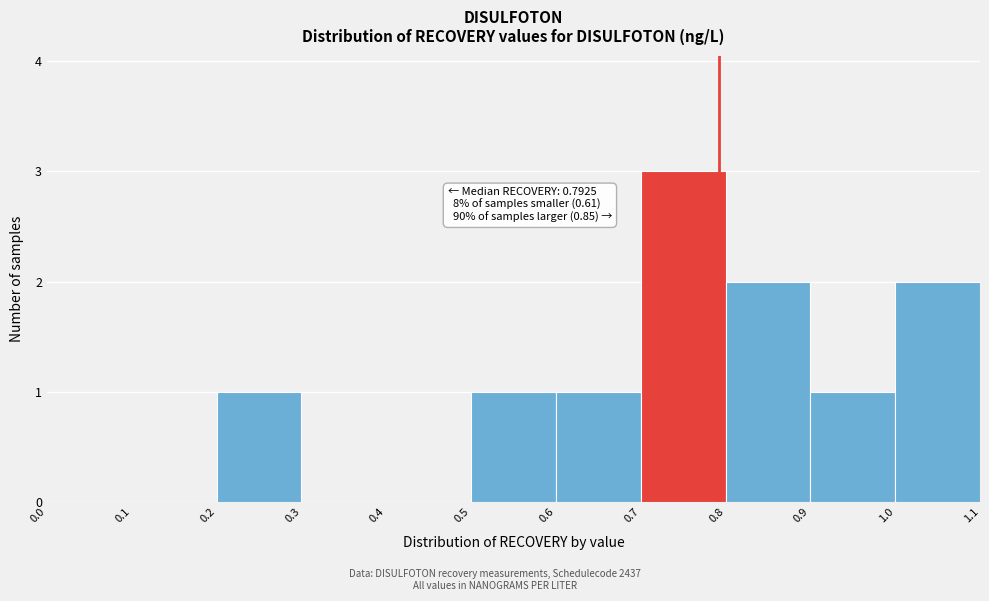

Which range on the x-axis has the tallest bar?

0.7 to 0.8